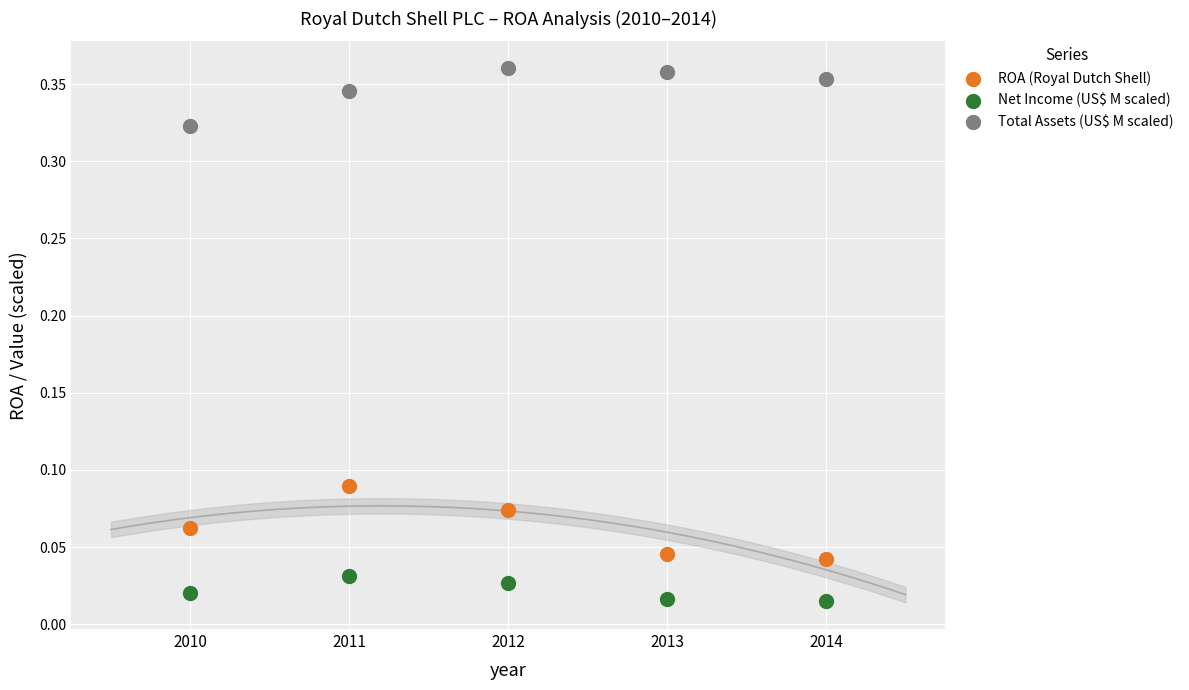

Across all data points, what is the range of X values (max minus min)?

4.0